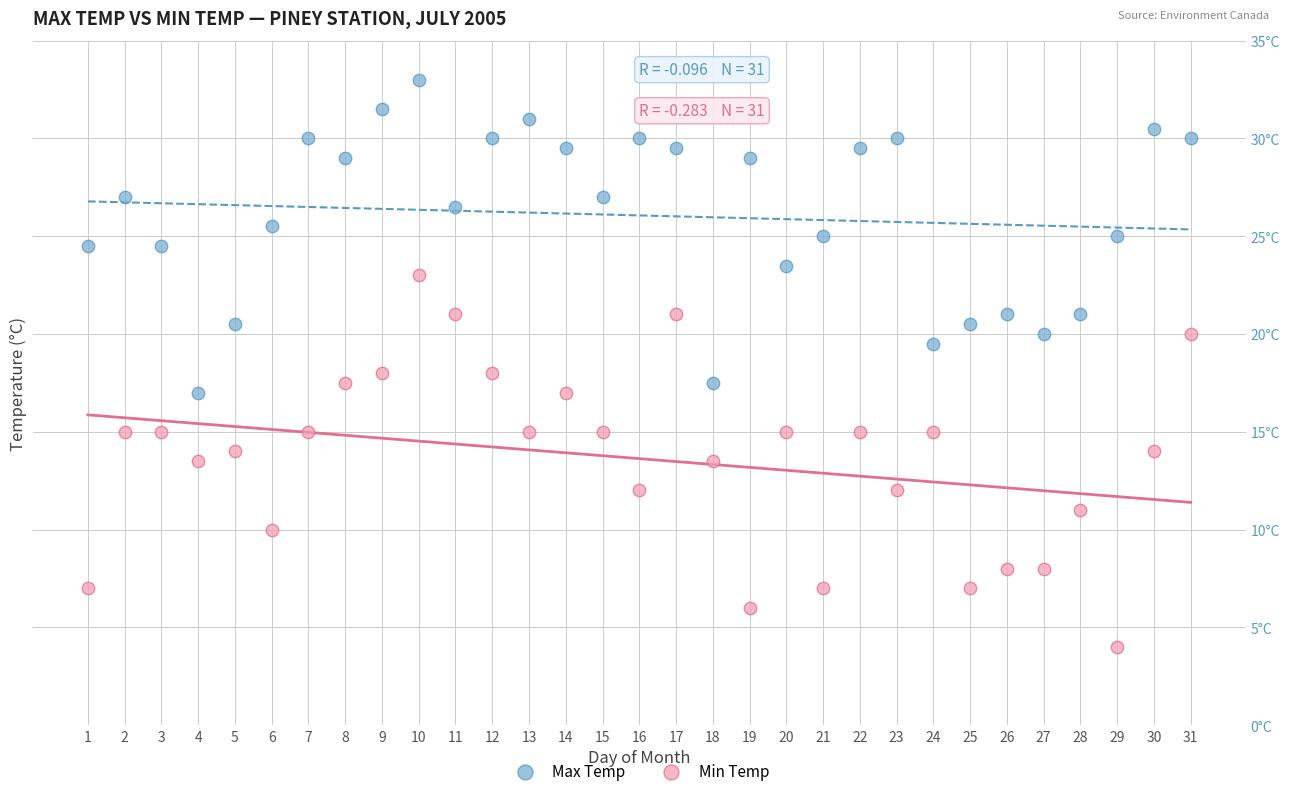

What are all the series names shown in the legend?

Max Temp, Min Temp